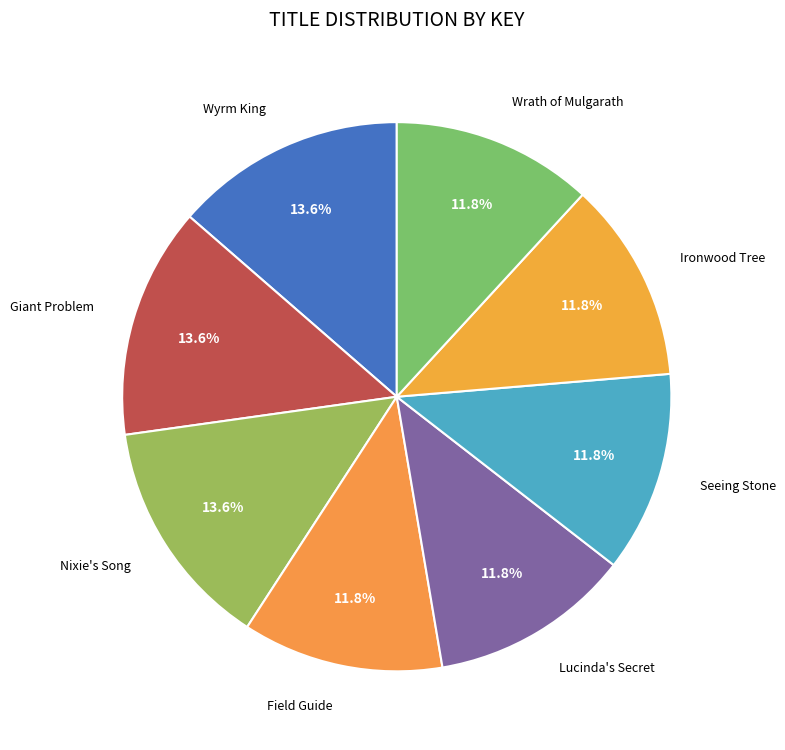

What is the ratio of the value at Giant Problem to the value at Lucinda's Secret?

1.2